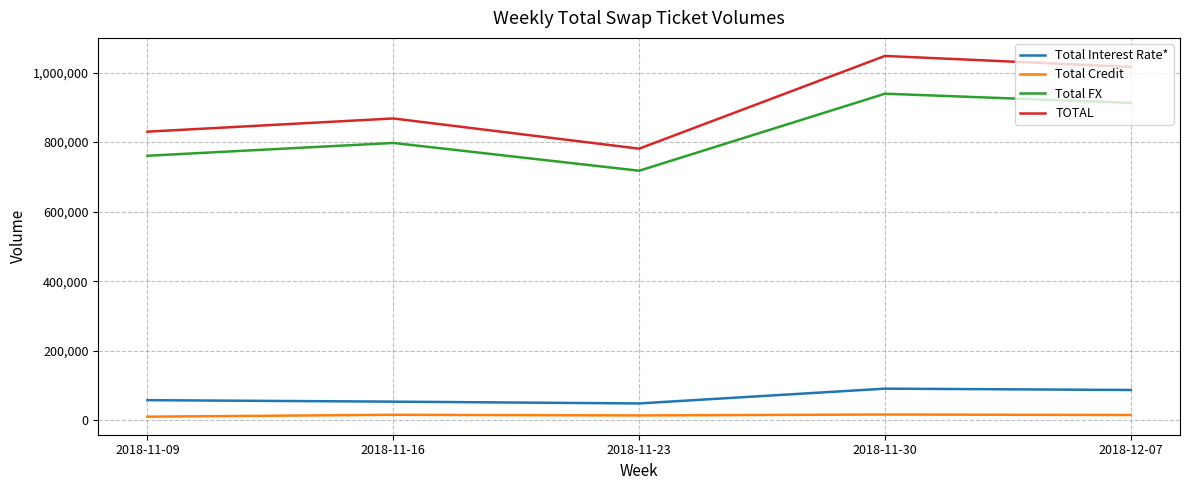

What is the approximate value of Total Interest Rate* at 2018-11-16?

54095